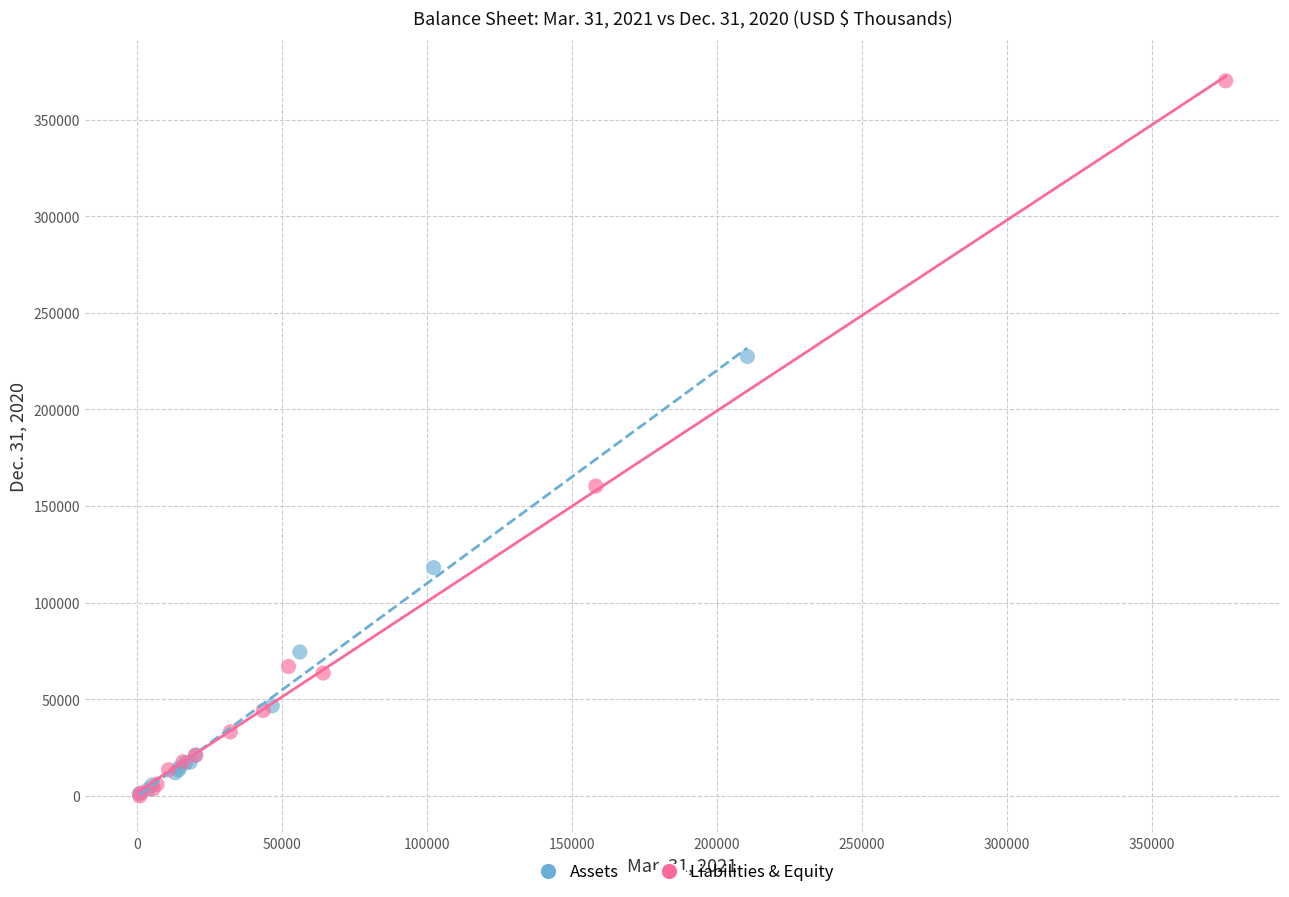

Which series has the widest spread of Y values?

Liabilities & Equity